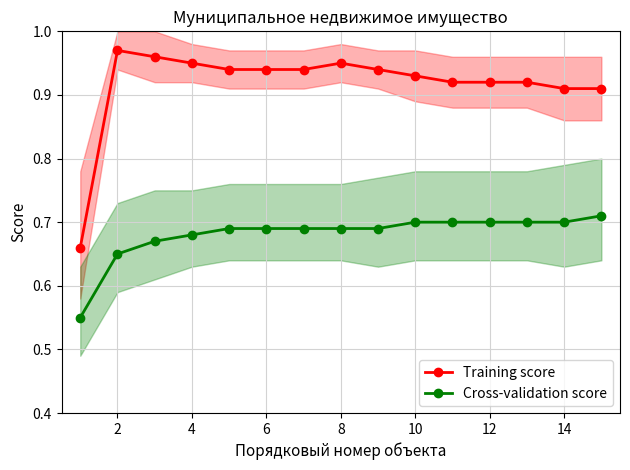

How many Cross-validation score values are between 0 and 1?

15